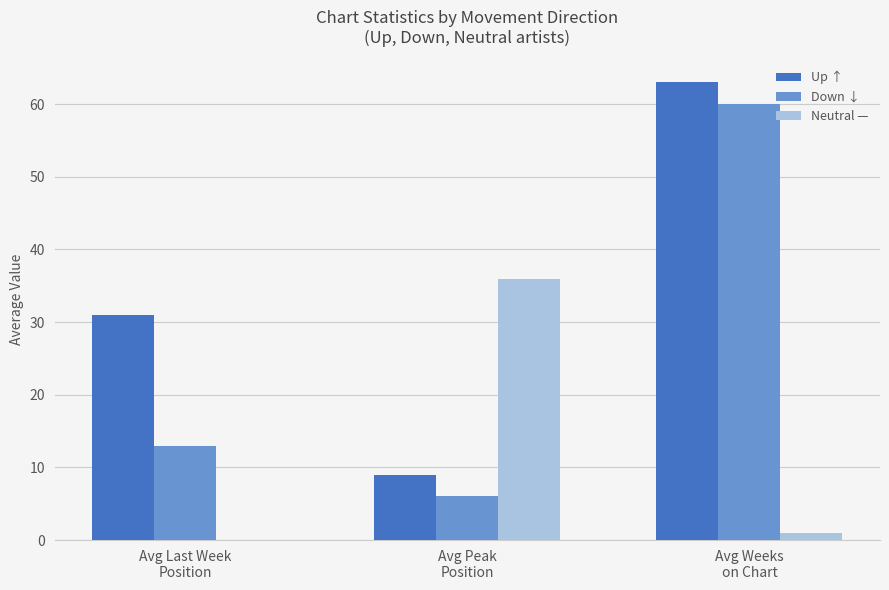

What is the sum of the Up ↑ values at Avg Peak
Position and Avg Last Week
Position?

40